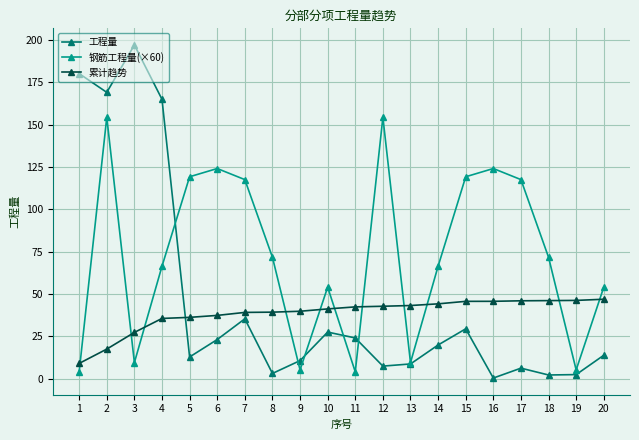

What is the difference between the highest and lowest values at 9?

34.6